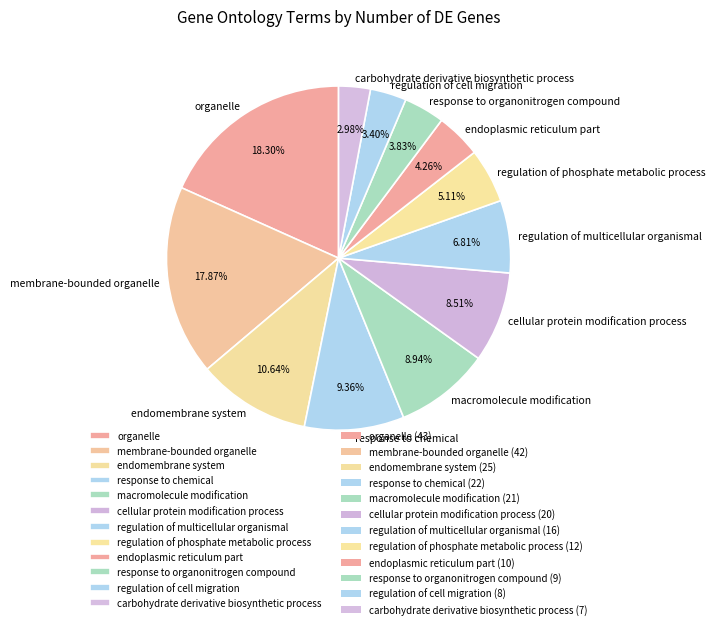

How much of the chart is everything except macromolecule modification?

91.1%